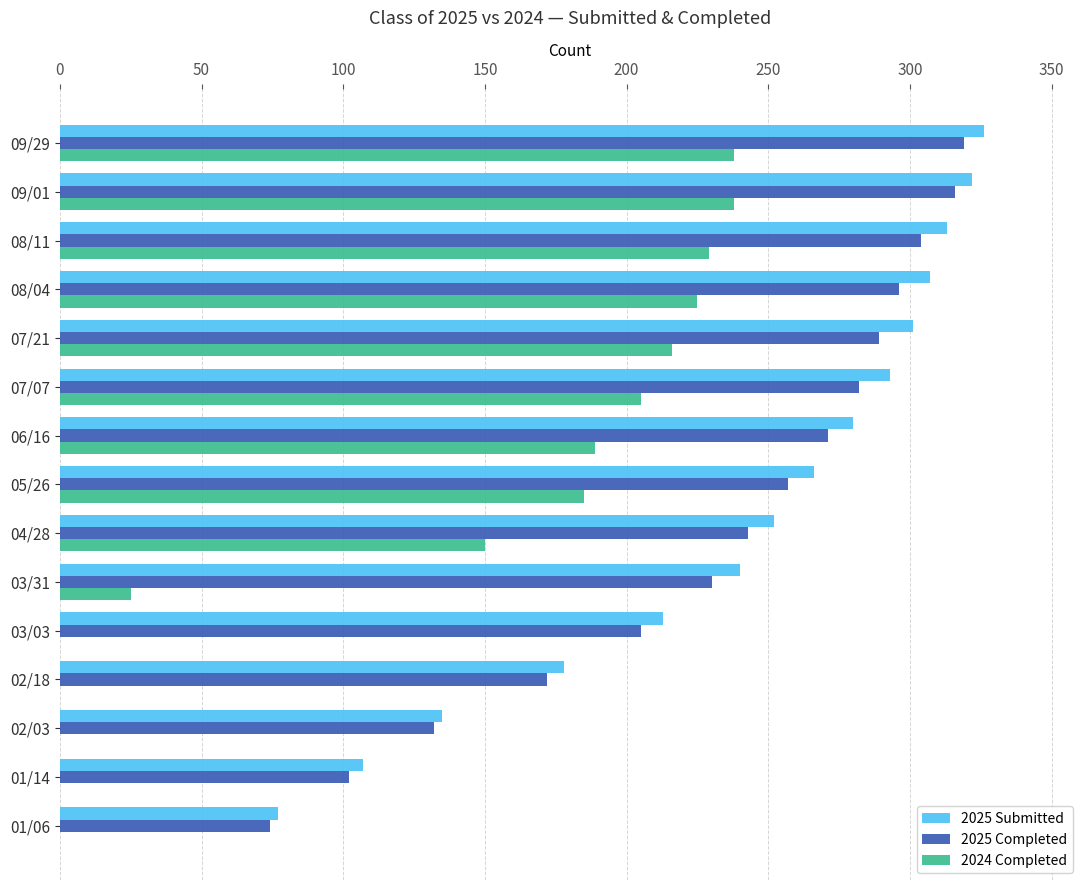

At which label is 2024 Completed closest to 119?

04/28